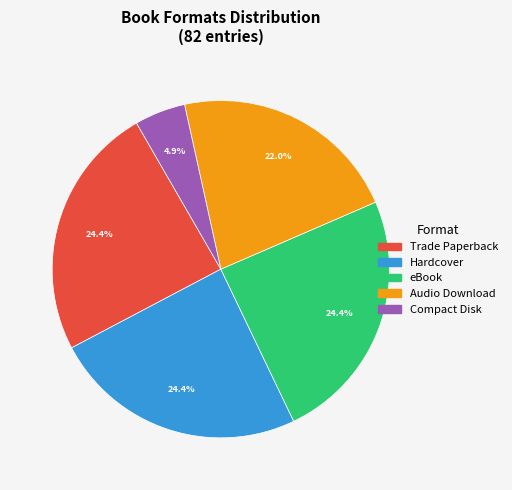

Is Hardcover the majority of the pie?

No